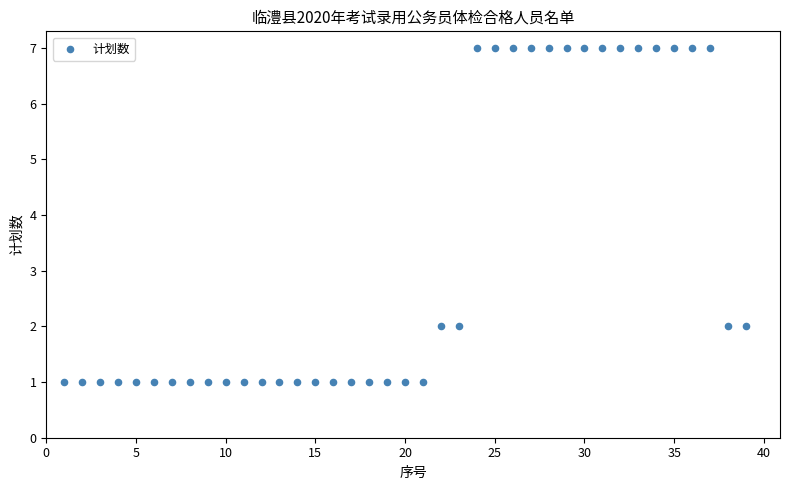

What is the range of Y values (max minus min)?

6